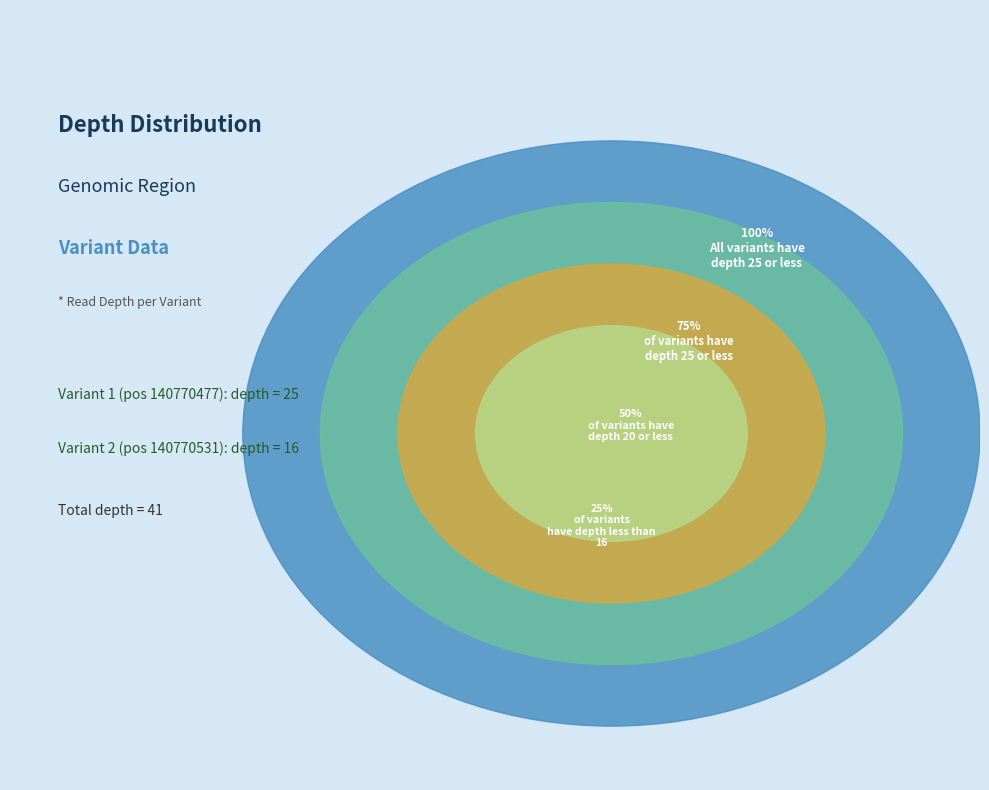

Is there a majority slice in this chart?

Yes